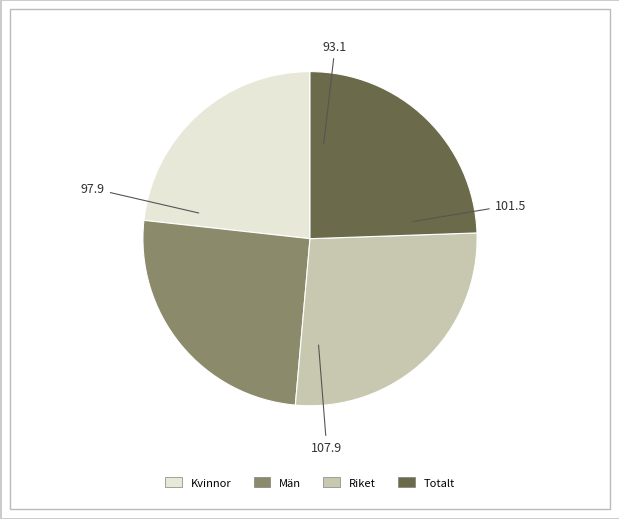

Does Totalt account for over 50% of the chart?

No